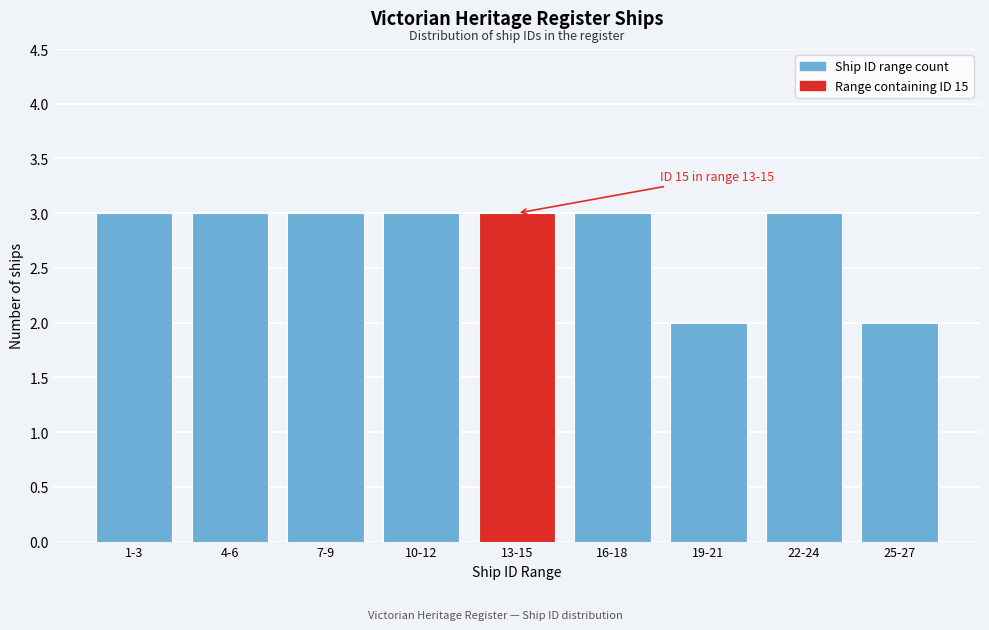

Reading left to right, extract all data points from this chart.

1-3=3	4-6=3	7-9=3	10-12=3	13-15=3	16-18=3	19-21=2	22-24=3	25-27=2